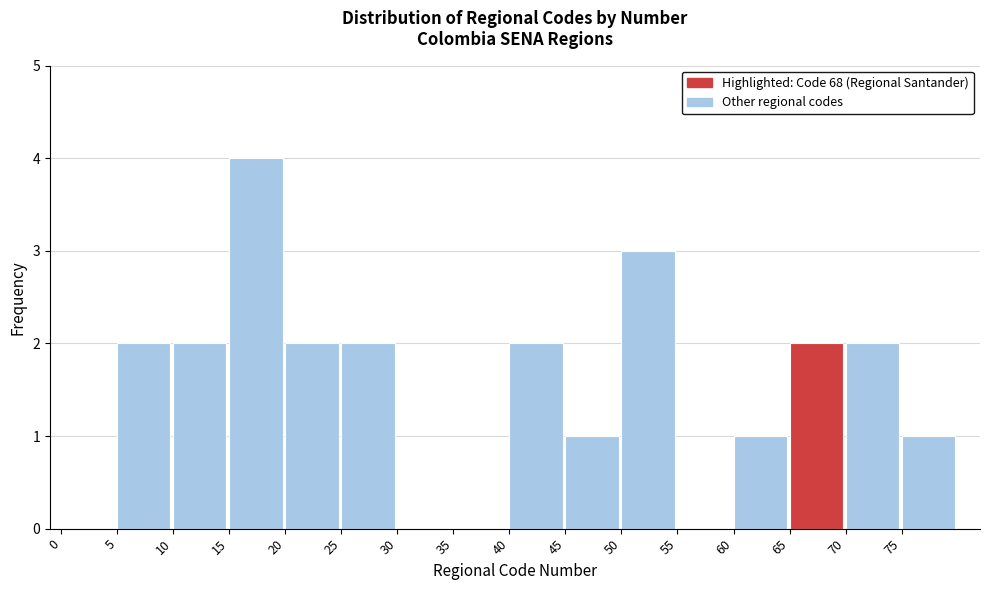

How tall is the bar that spans 75 to 80 on the x-axis? The values are not printed on the chart, so give them approximately, as read against the axis.

1